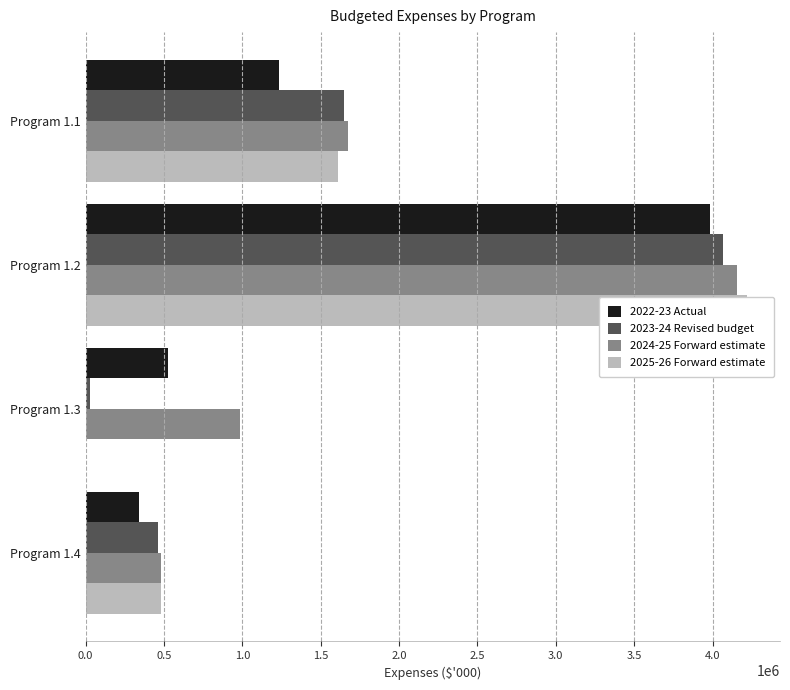

True or false: 2023-24 Revised budget has a value of 1646206 at Program 1.1.

True